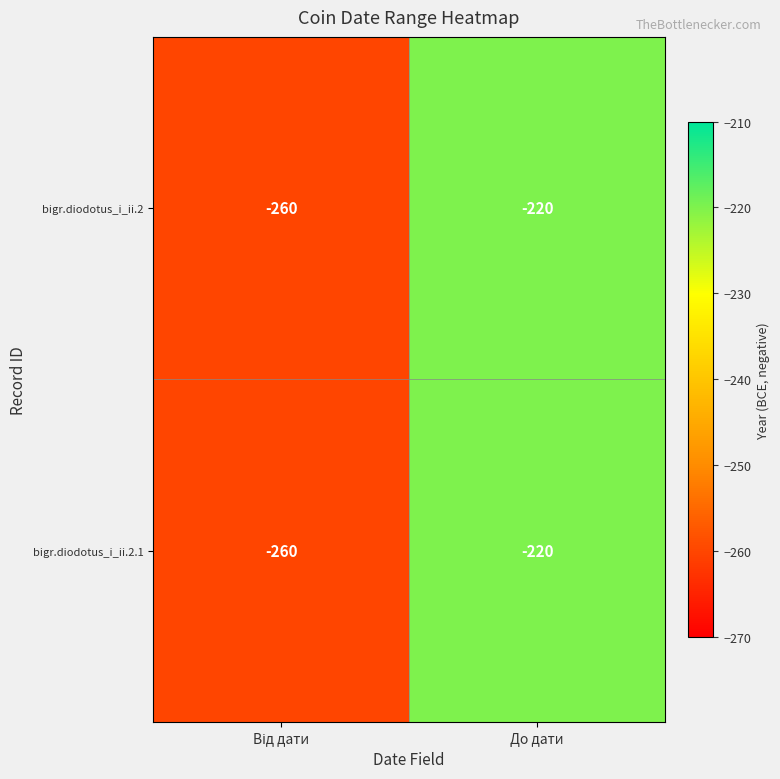

At which category is the sum across all series the highest?

До дати